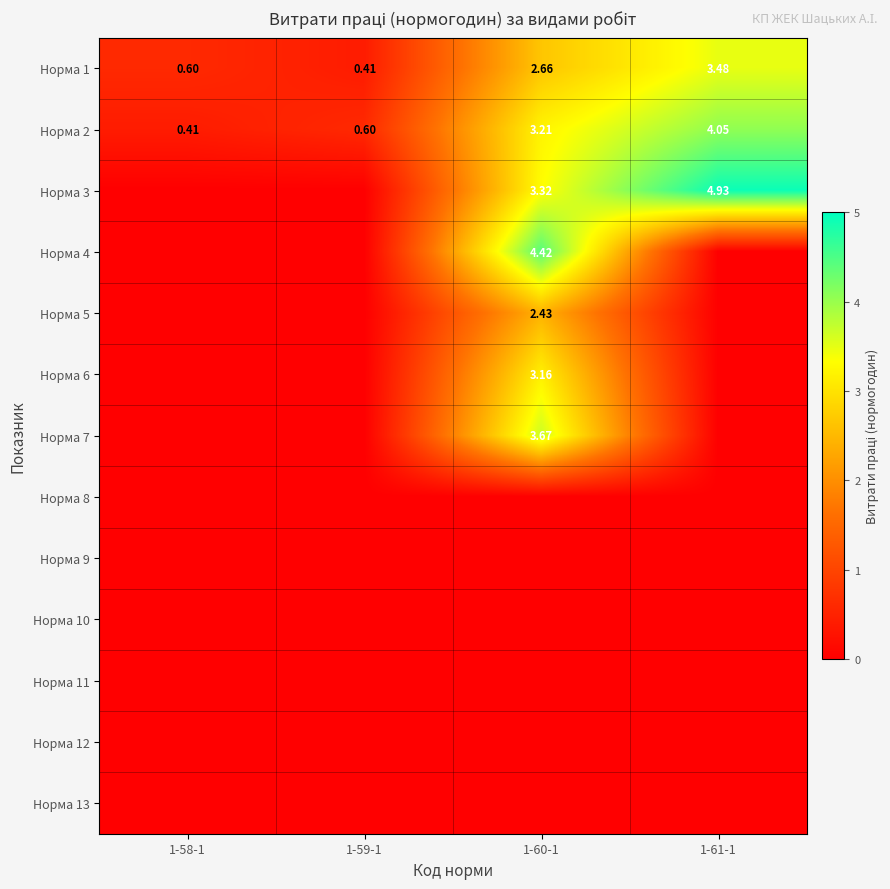

What is the difference between the Норма 1 values at 1-58-1 and 1-61-1?

2.9